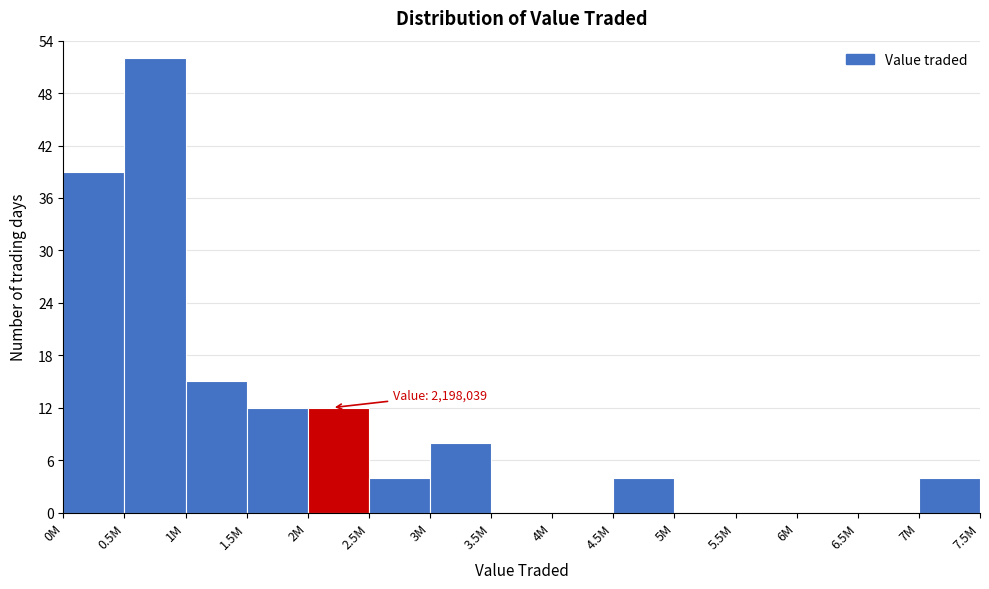

Reading left to right, extract all data points from this chart.

0M=39	0.5M=52	1M=15	1.5M=12	2M=12	2.5M=4	3M=8	3.5M=0	4M=0	4.5M=4	5M=0	5.5M=0	6M=0	6.5M=0	7M=4